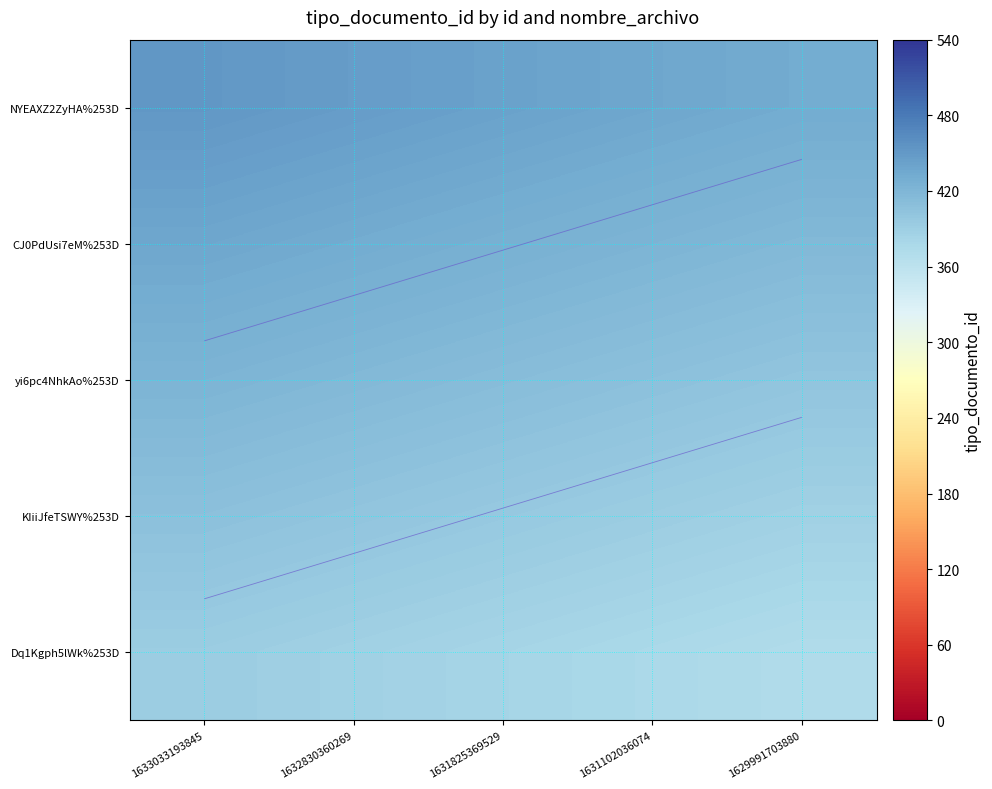

How many categories are shown in the chart?

5